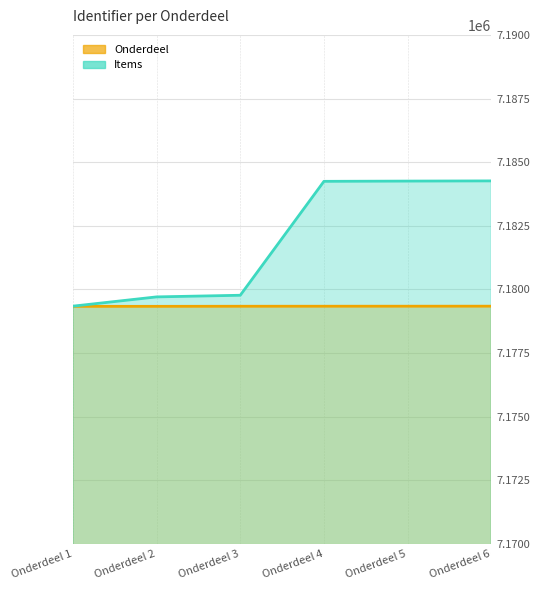

At which label does Onderdeel reach its peak?

Onderdeel 6